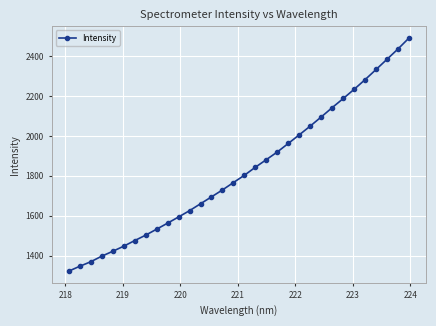

True or false: there are more than 2 points higher than both neighbors.

False